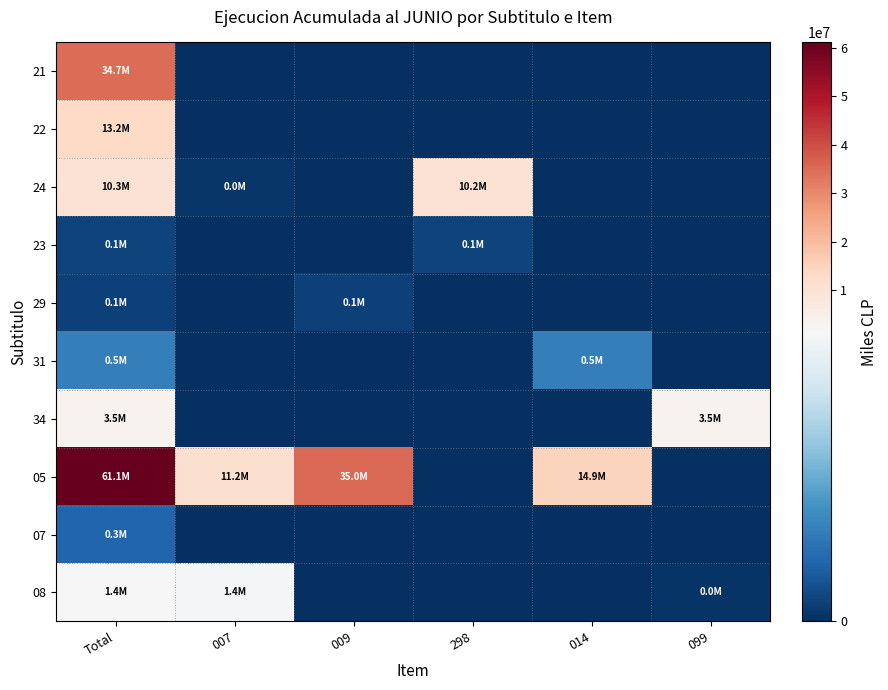

Which has a higher value, 014 or 298?

014